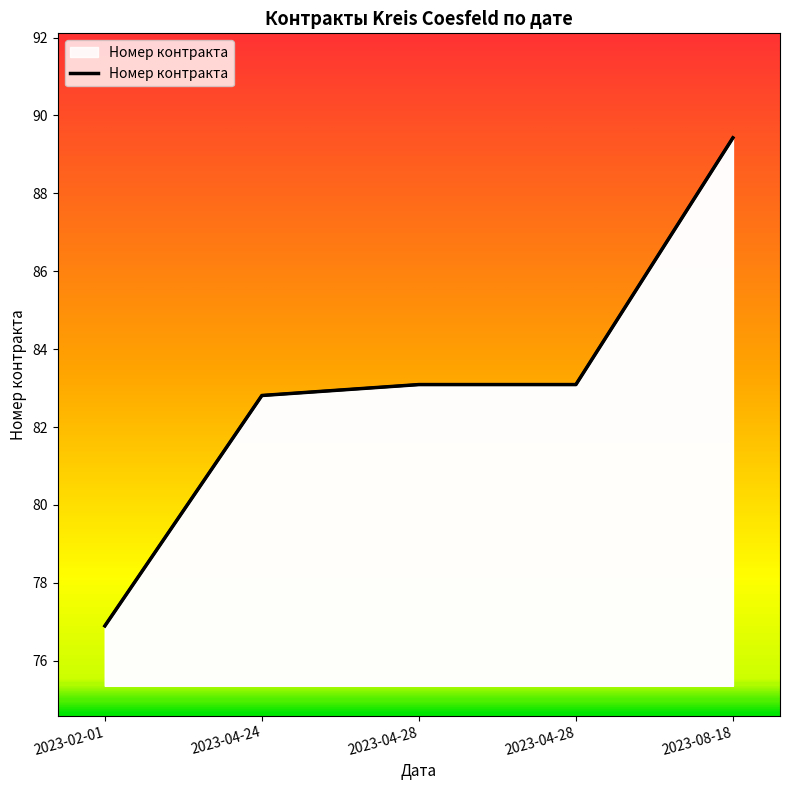

What is the label of the 3rd point from the left?

2023-04-28